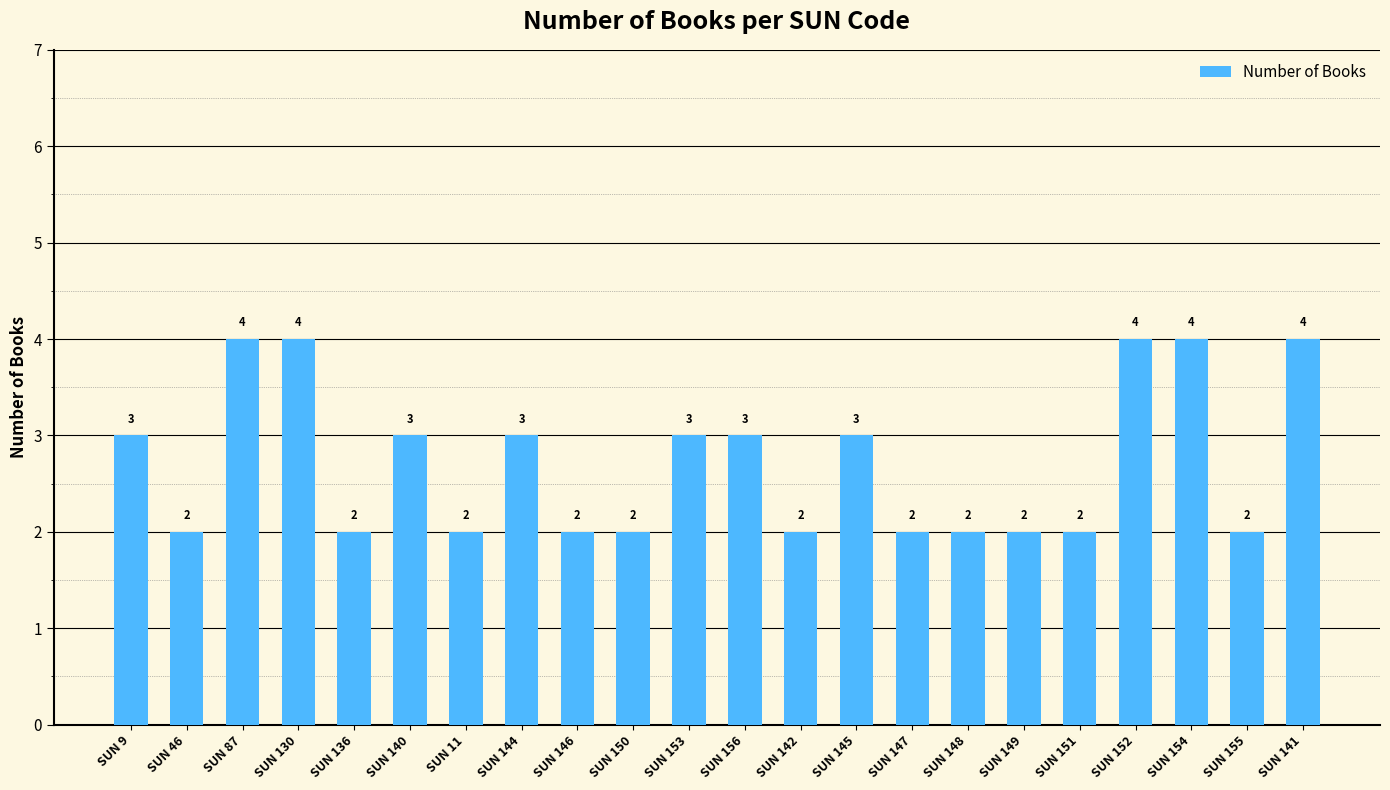

What is the value of the 5th bar from the left?

2